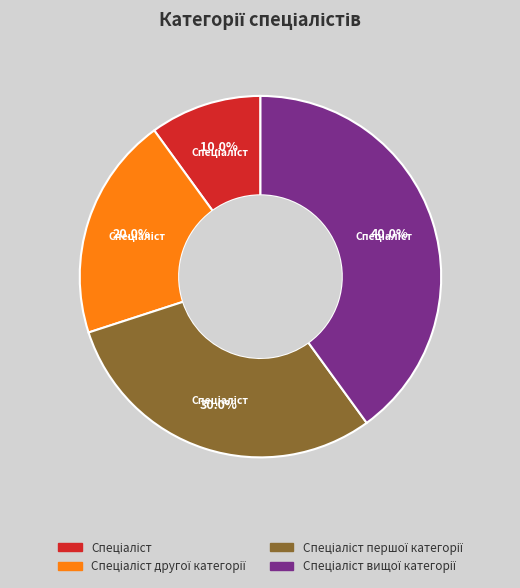

Does any single category account for the majority?

No